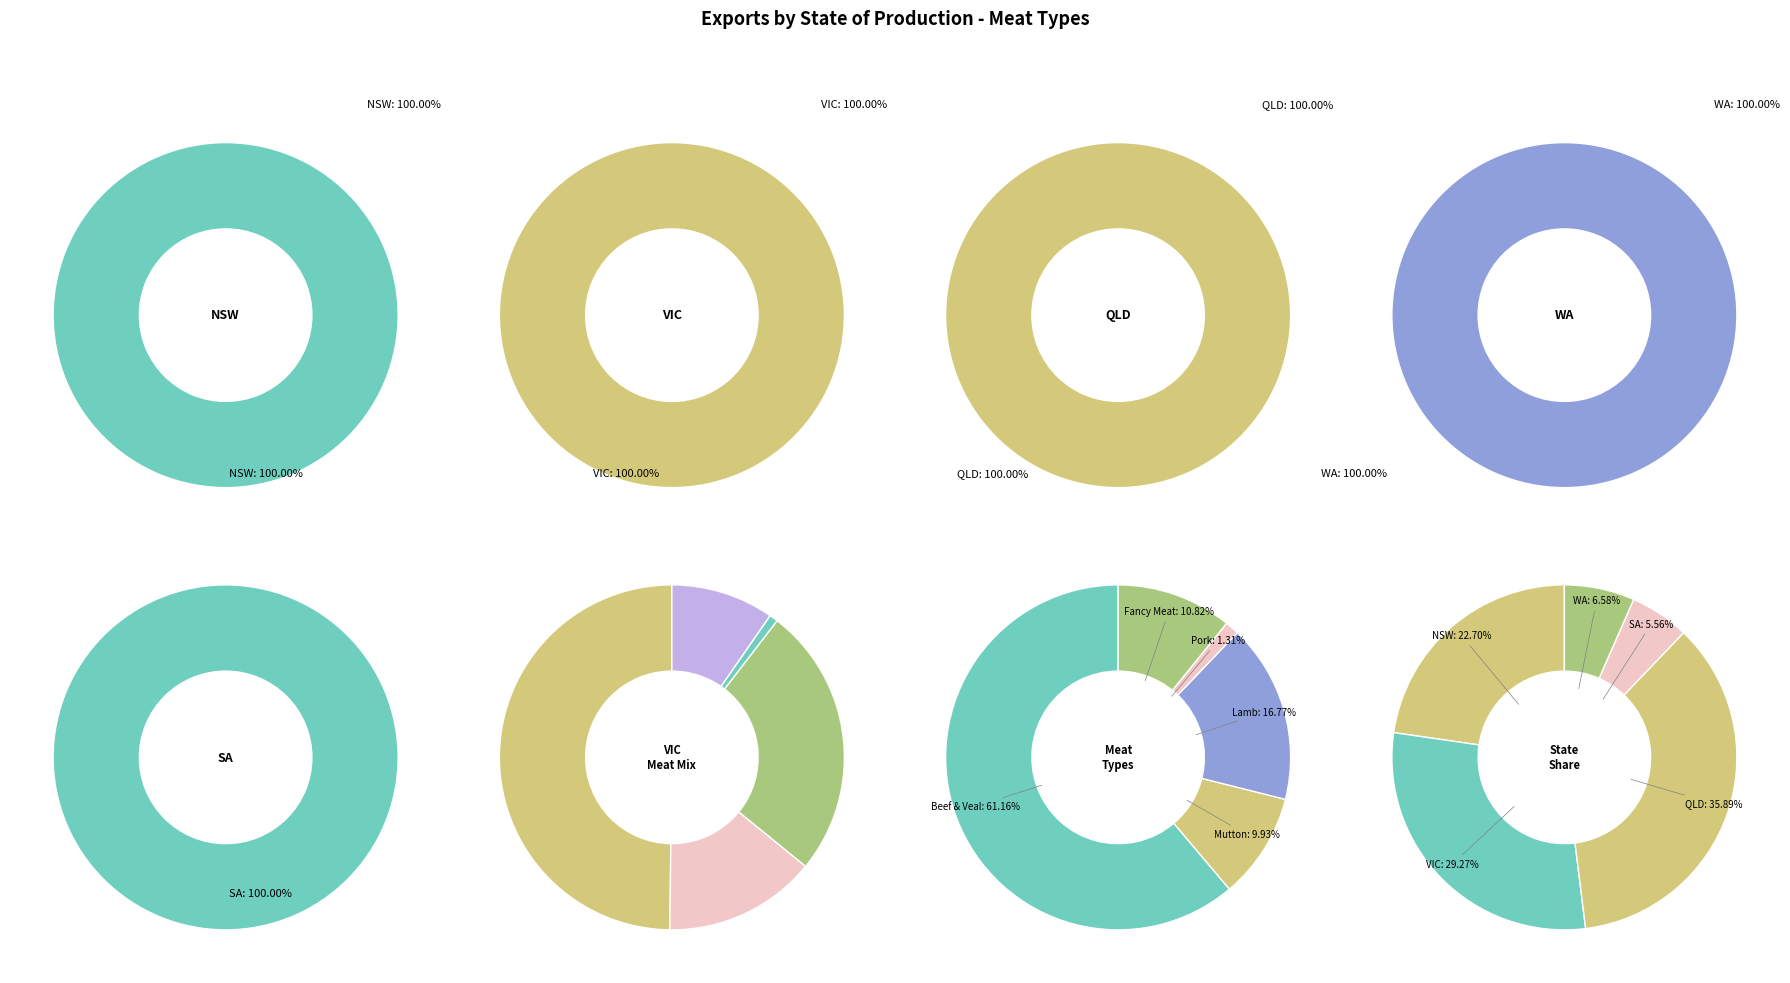

What is the largest slice in the pie chart?

QLD